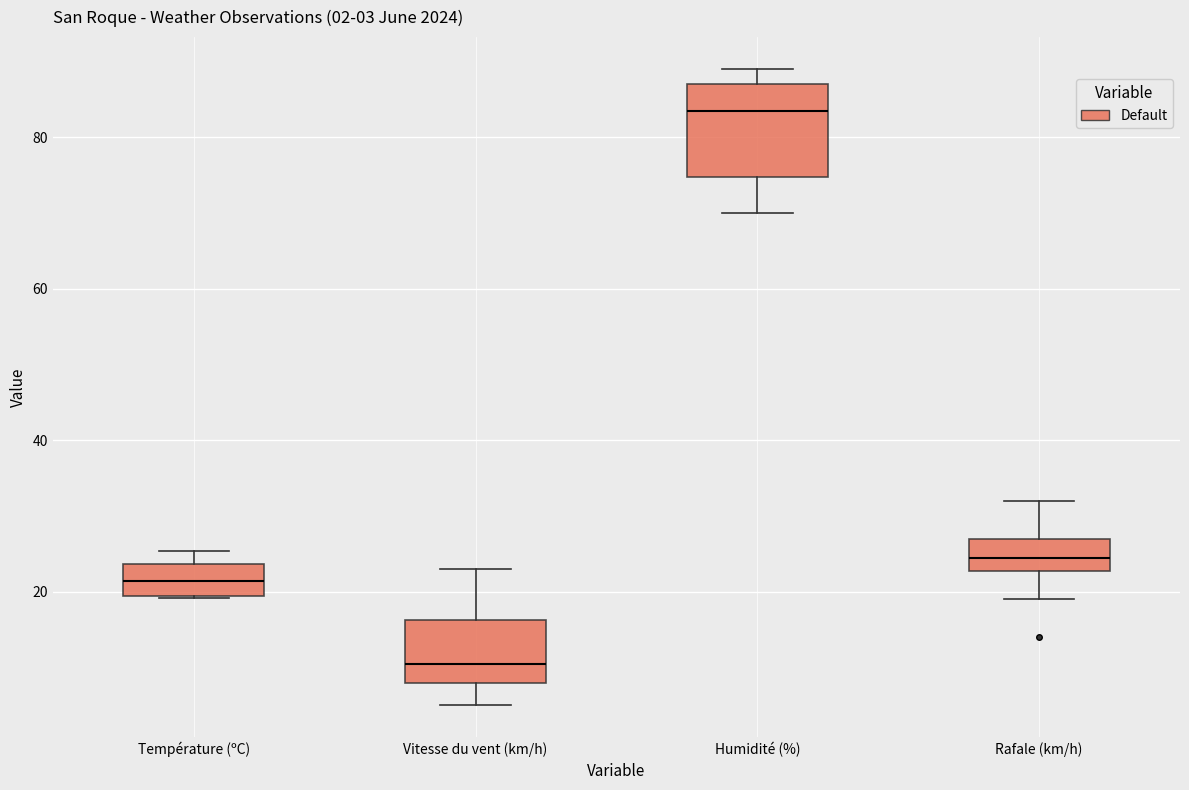

Which box's median line is the lowest?

Vitesse du vent (km/h)